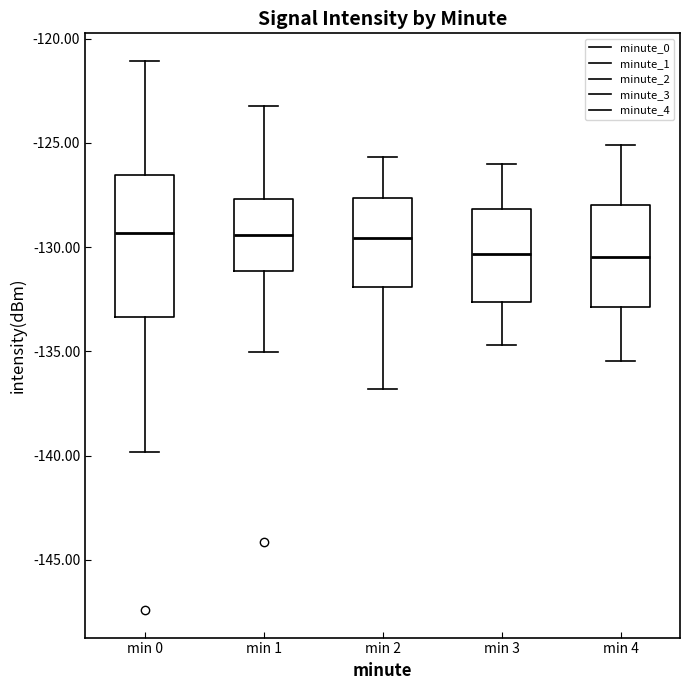

Reading left to right, read every box against the y-axis: the position of its median line, the range the box covers, and the ends of its whiskers. The values are not printed on the chart, so give them approximately, as read against the axis.

min 0: median -129.5, box -133.5 to -126.5, whiskers -140.0 to -121.0
min 1: median -129.5, box -131.0 to -127.5, whiskers -135.0 to -123.0
min 2: median -129.5, box -132.0 to -127.5, whiskers -137.0 to -125.5
min 3: median -130.5, box -132.5 to -128.0, whiskers -134.5 to -126.0
min 4: median -130.5, box -133.0 to -128.0, whiskers -135.5 to -125.0